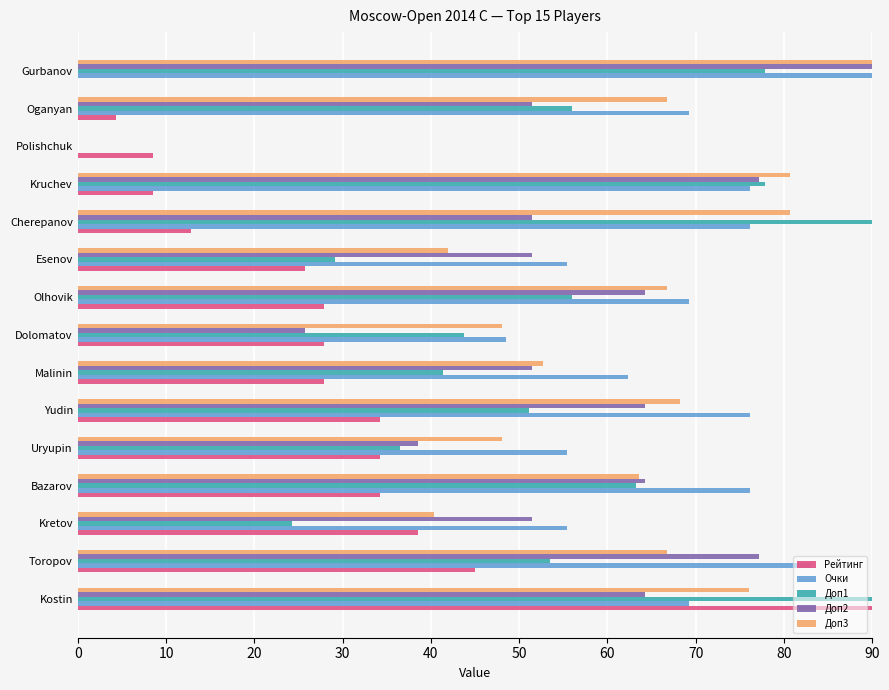

What is the sum of all Доп3 values?

890.7